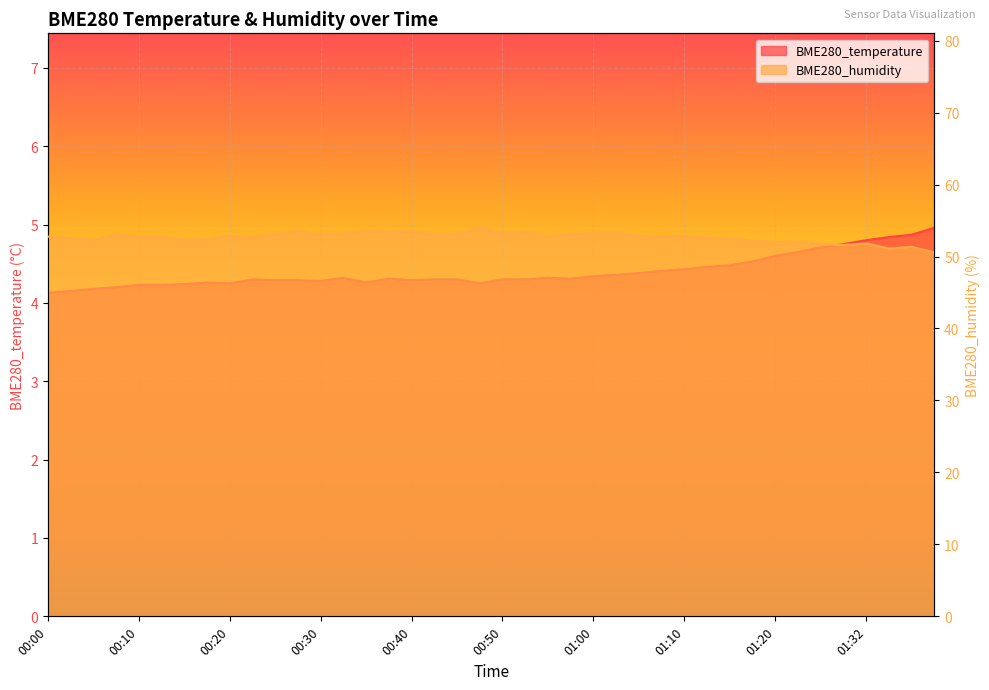

Read the BME280_temperature value at 00:23.

4.3